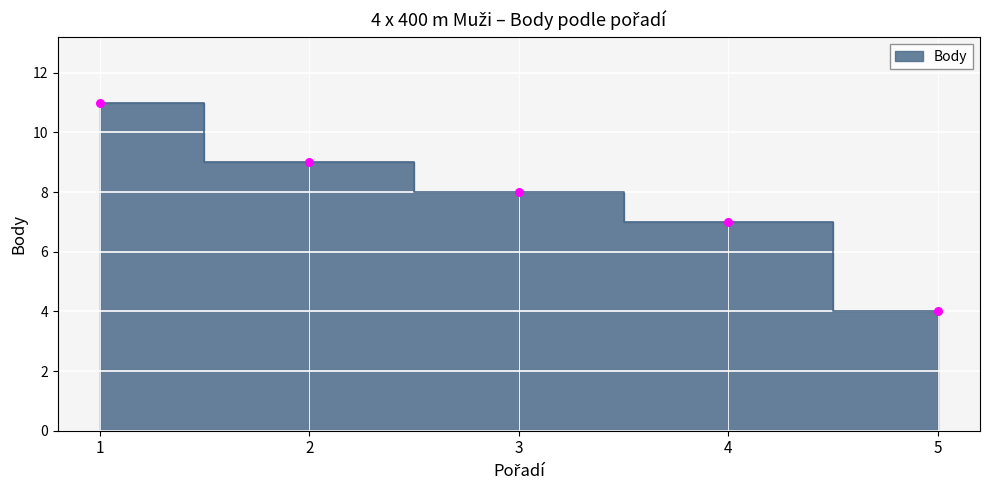

What is the change in value from 1 to 5?

-7